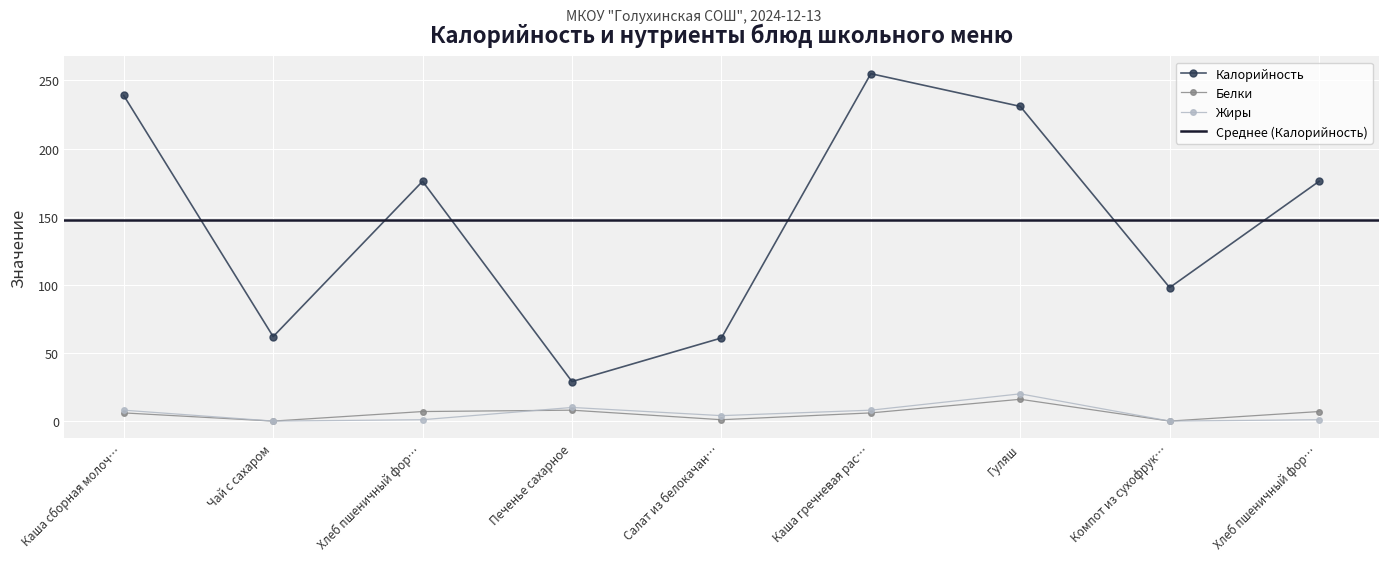

How many values in the Жиры series are below 4?

4